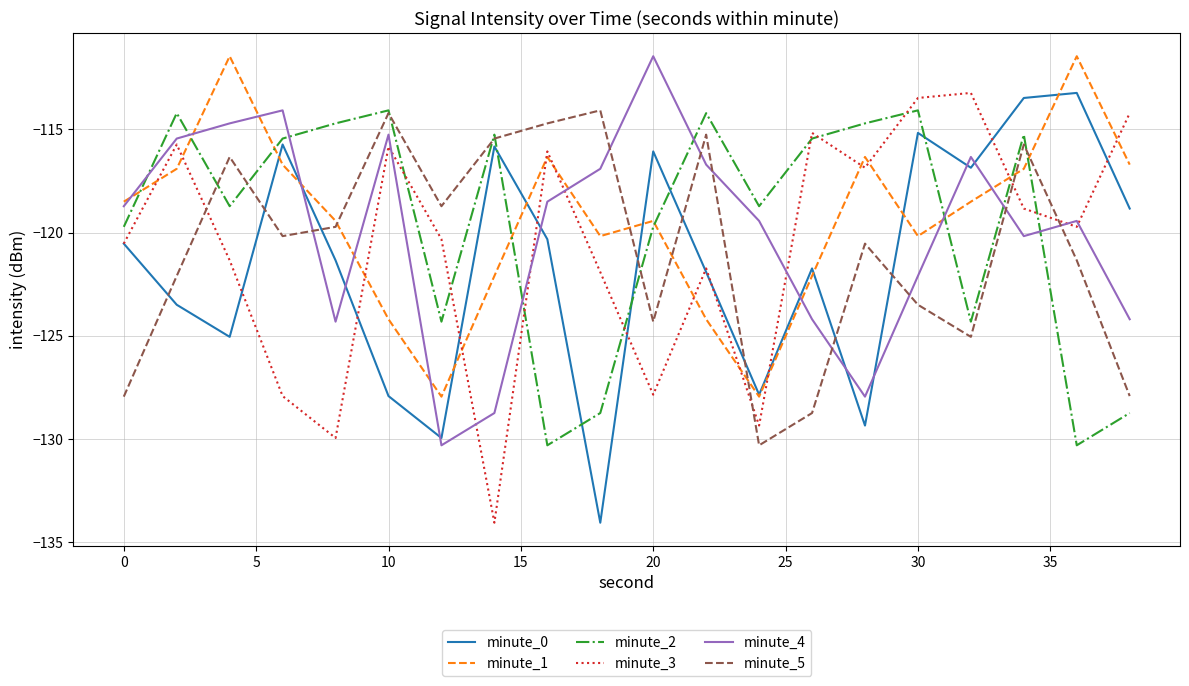

Which series ends up on top after the final intersection of minute_4 and minute_5?

minute_4